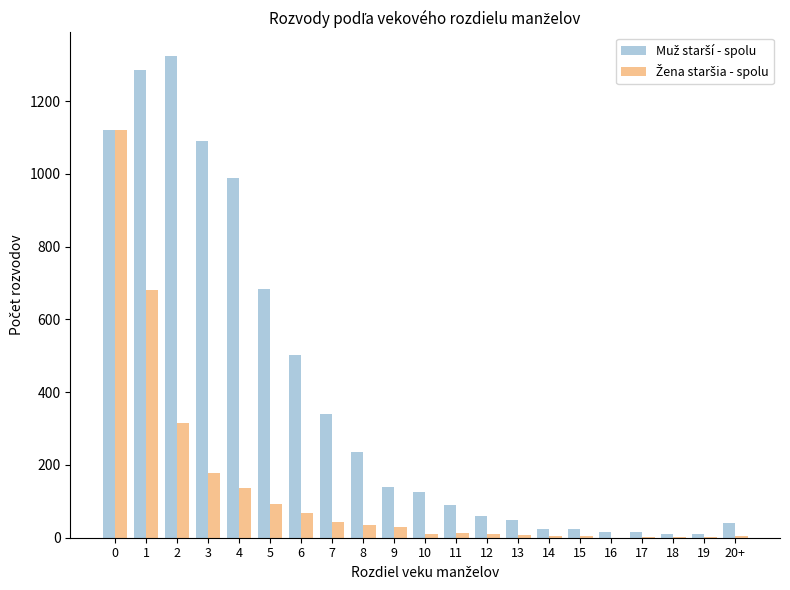

What is the maximum value shown in the chart?

1323